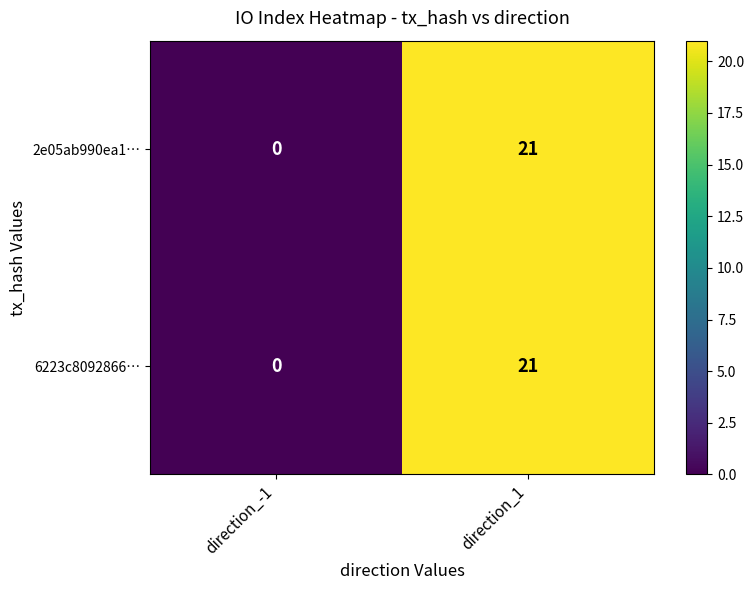

List the labels in order of 2e05ab990ea1… value, largest first.

direction_1, direction_-1